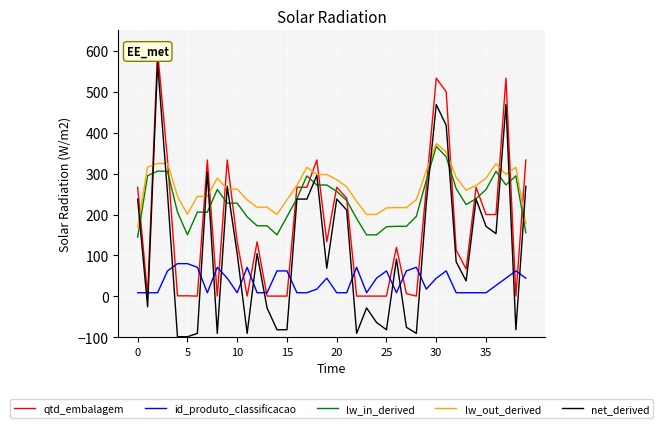

True or false: lw_in_derived and id_produto_classificacao intersect in this chart.

False